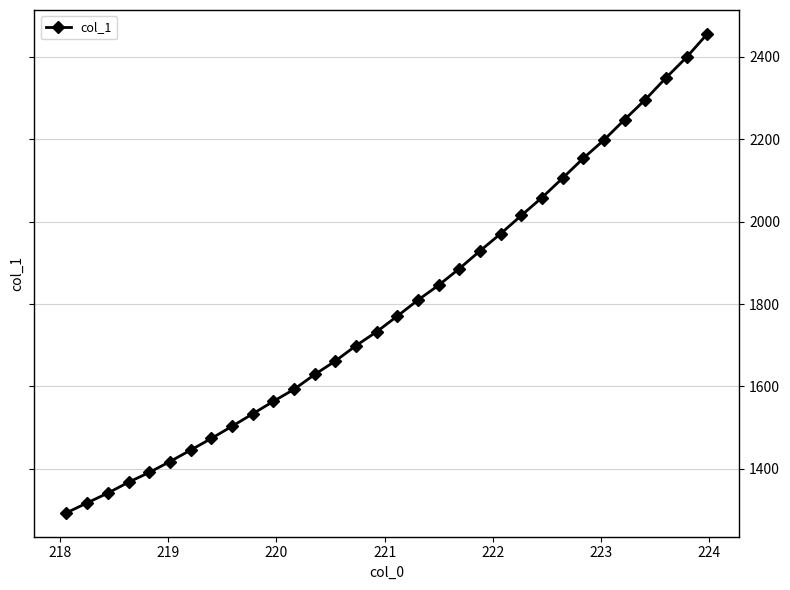

How many data points does each series have?

32